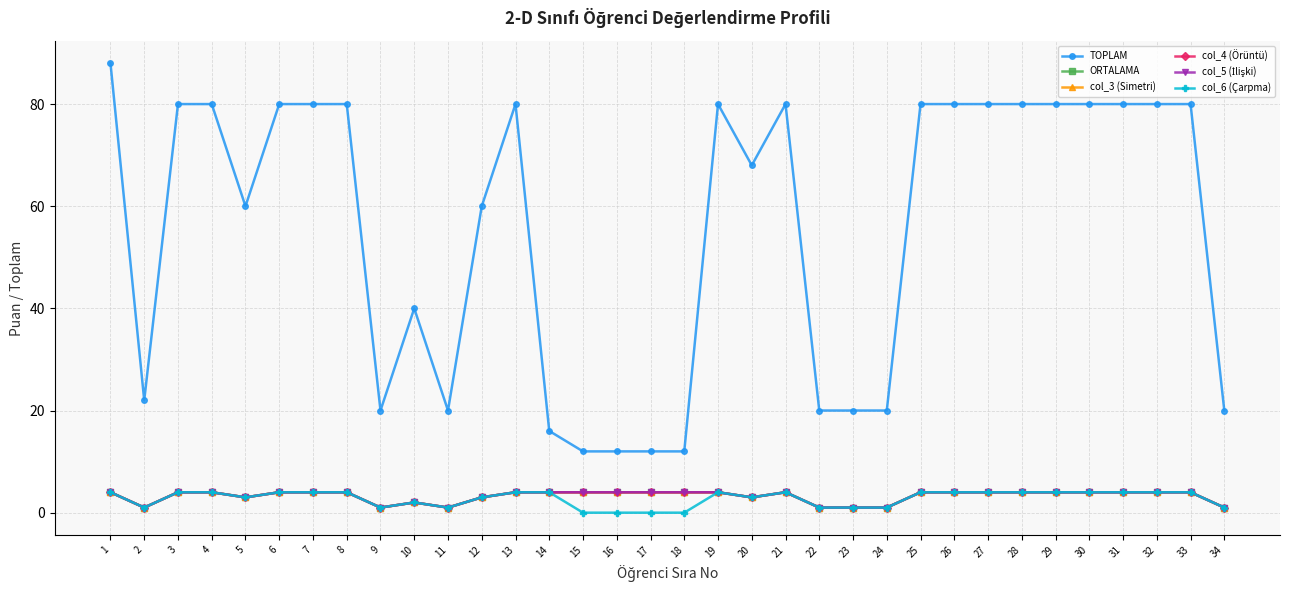

What is the difference between the maximum and minimum values in the col_4 (Örüntü) series?

3